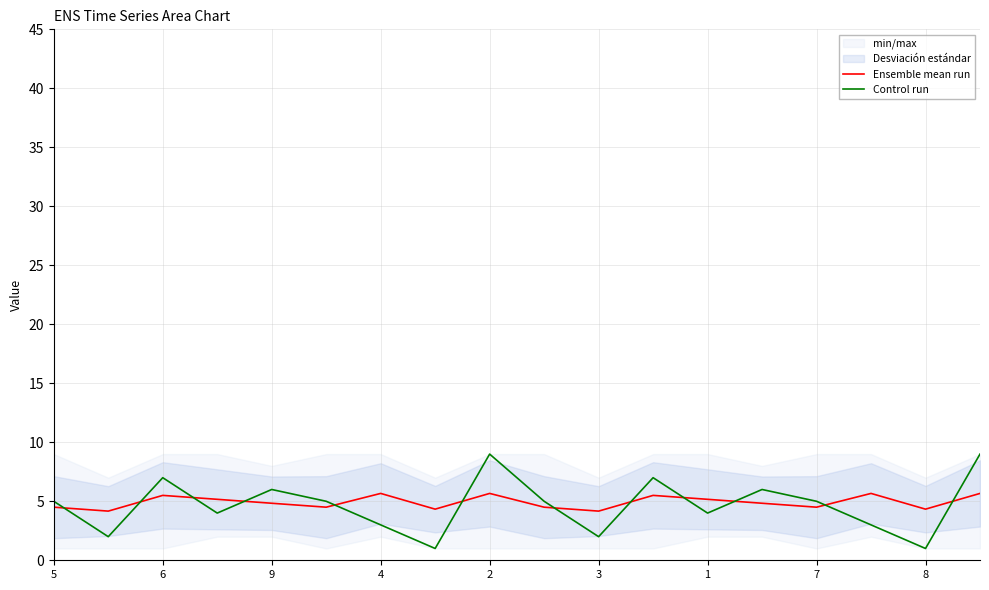

What is the minimum value for Ensemble mean run?

4.2